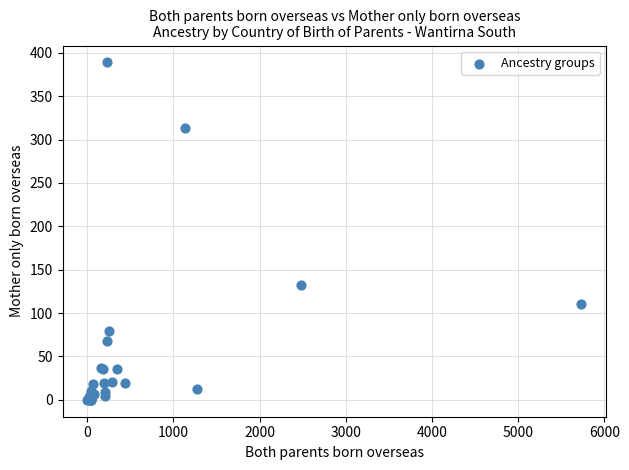

What Y value in the scatter plot is closest to 194?

132